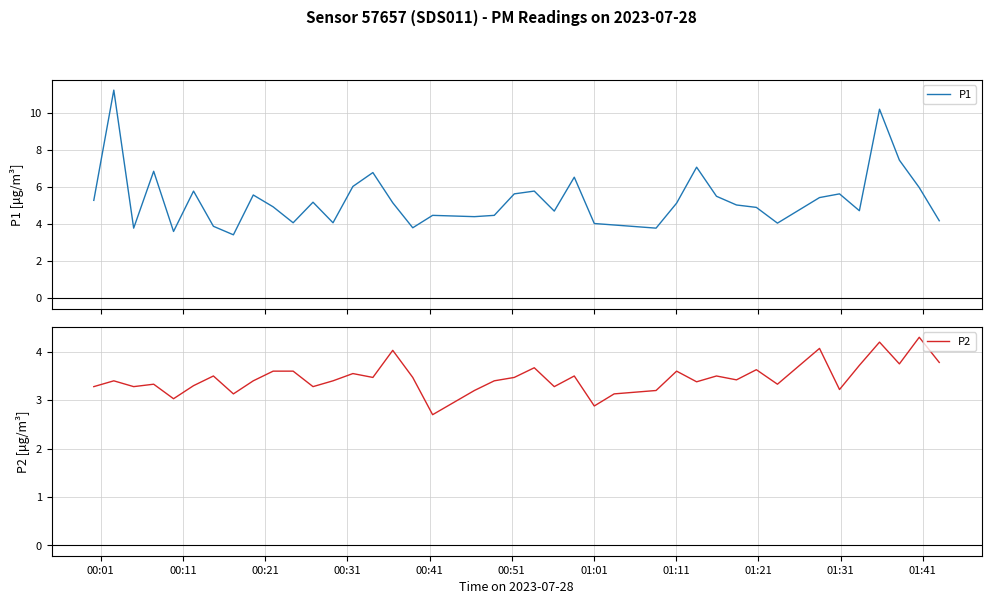

Is the value of P2 at 00:11 greater than the value of P1 at 17?

No